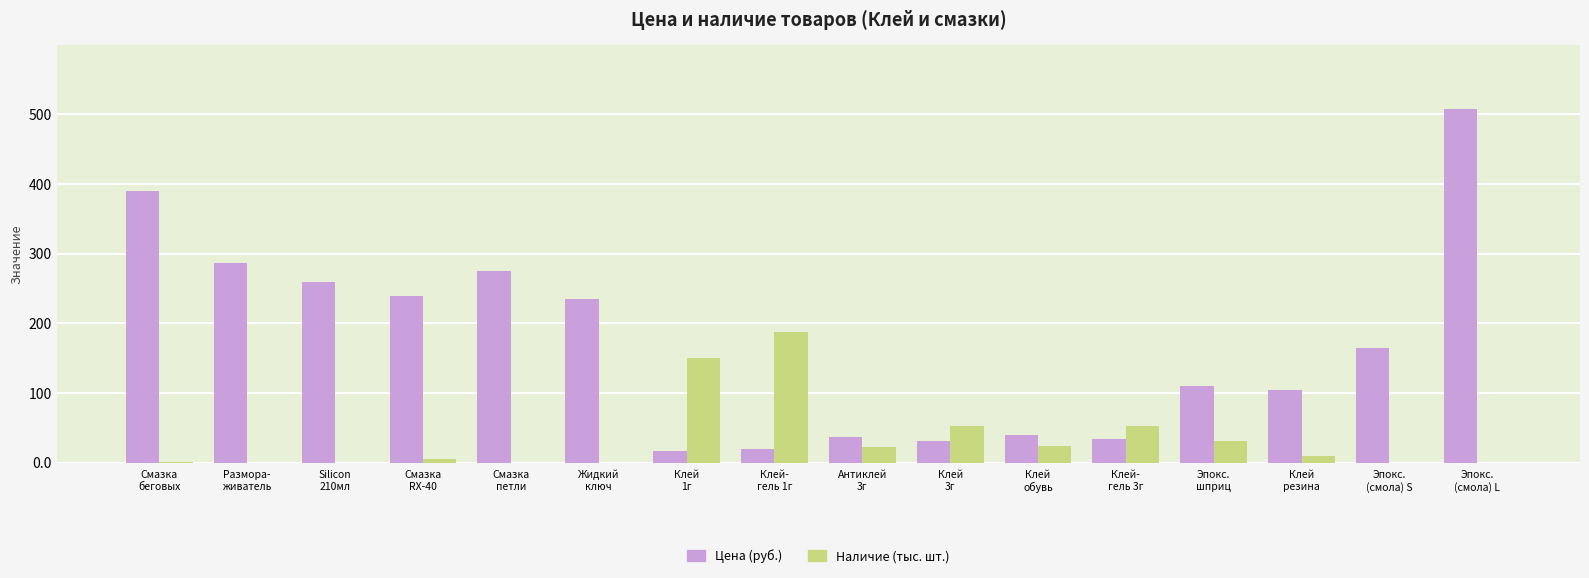

Which series has the largest range (max minus min)?

Цена (руб.)